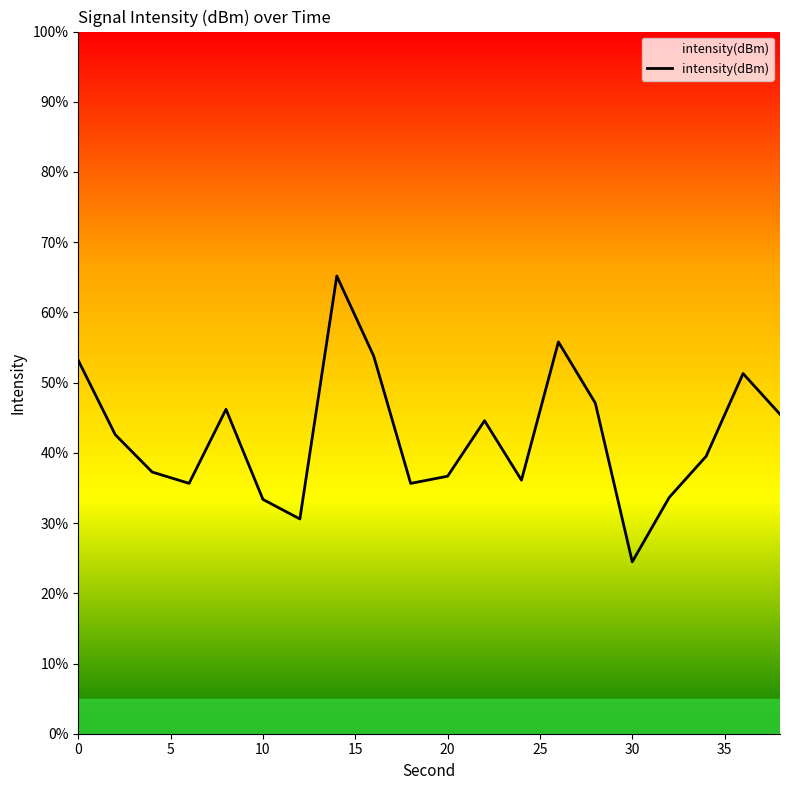

What is the difference between the maximum and minimum values?

40.7